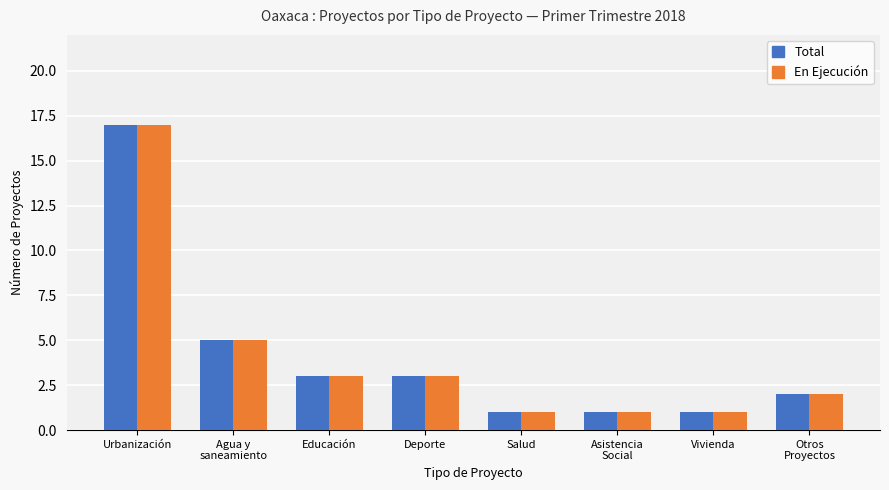

What is the average value of the En Ejecución series?

4